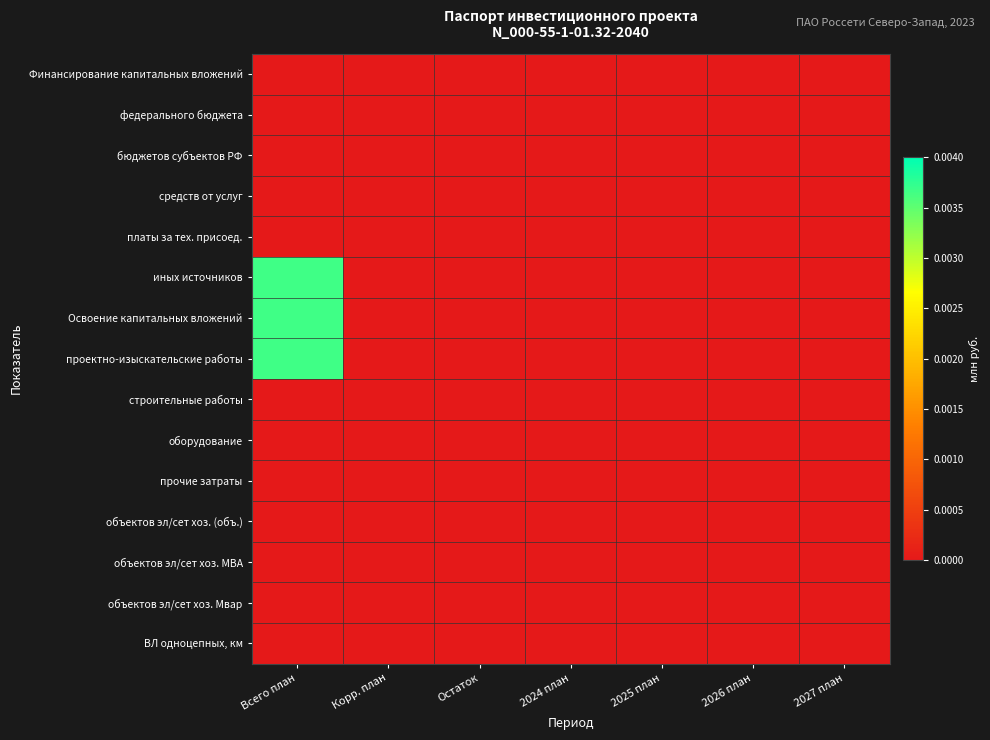

Rank the series by their maximum value, from lowest to highest.

Финансирование капитальных вложений, федерального бюджета, бюджетов субъектов РФ, средств от услуг, платы за тех. присоед., строительные работы, оборудование, прочие затраты, объектов эл/сет хоз. (объ.), объектов эл/сет хоз. МВА, объектов эл/сет хоз. Мвар, ВЛ одноцепных, км, иных источников, Освоение капитальных вложений, проектно-изыскательские работы